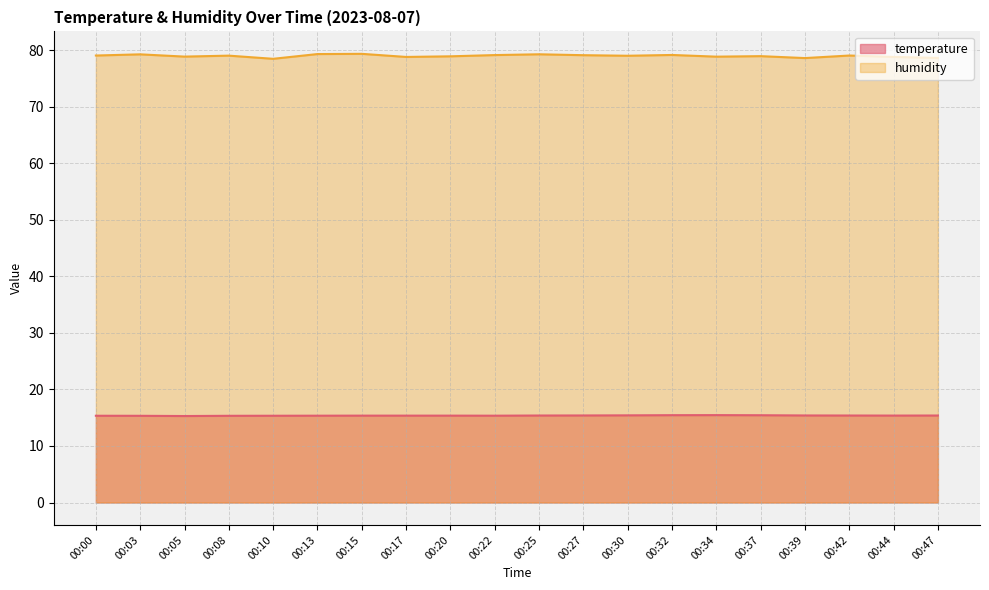

How many interior local valleys does the temperature series have?

3